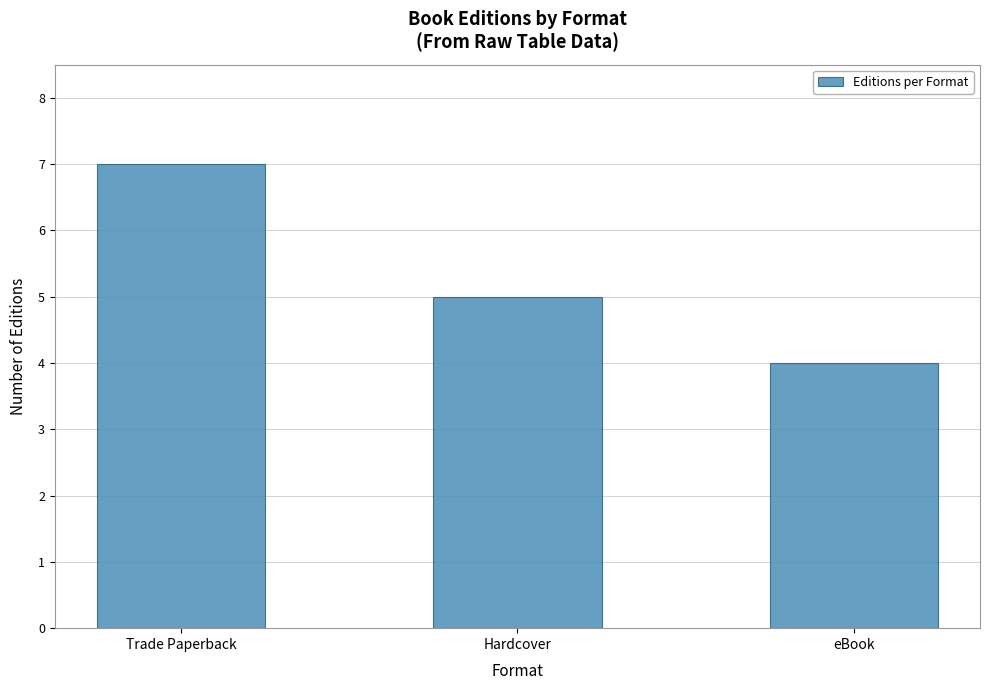

What is the label of the 1st bar from the left?

Trade Paperback